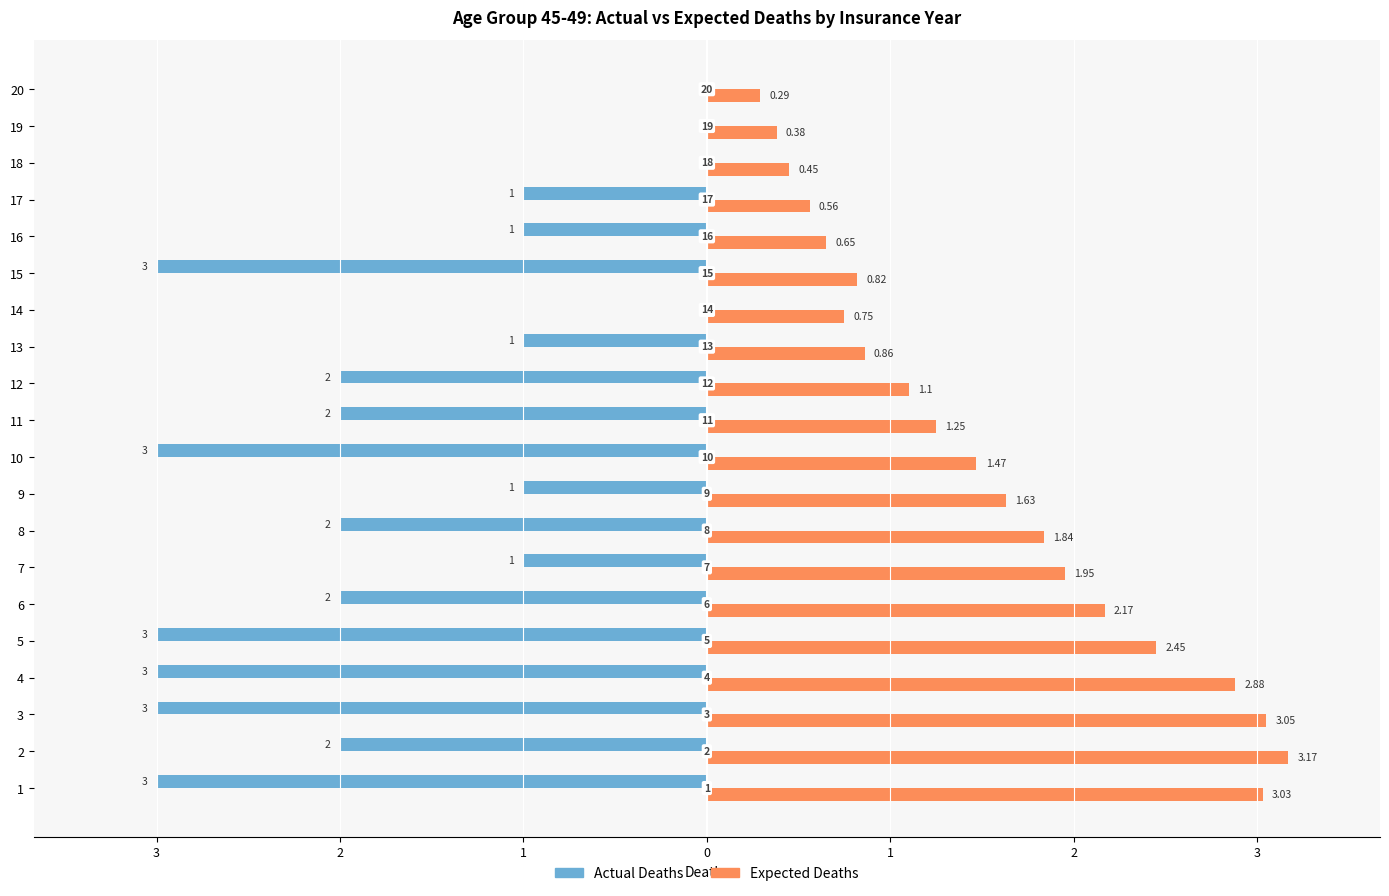

Count the number of data series in this chart.

2